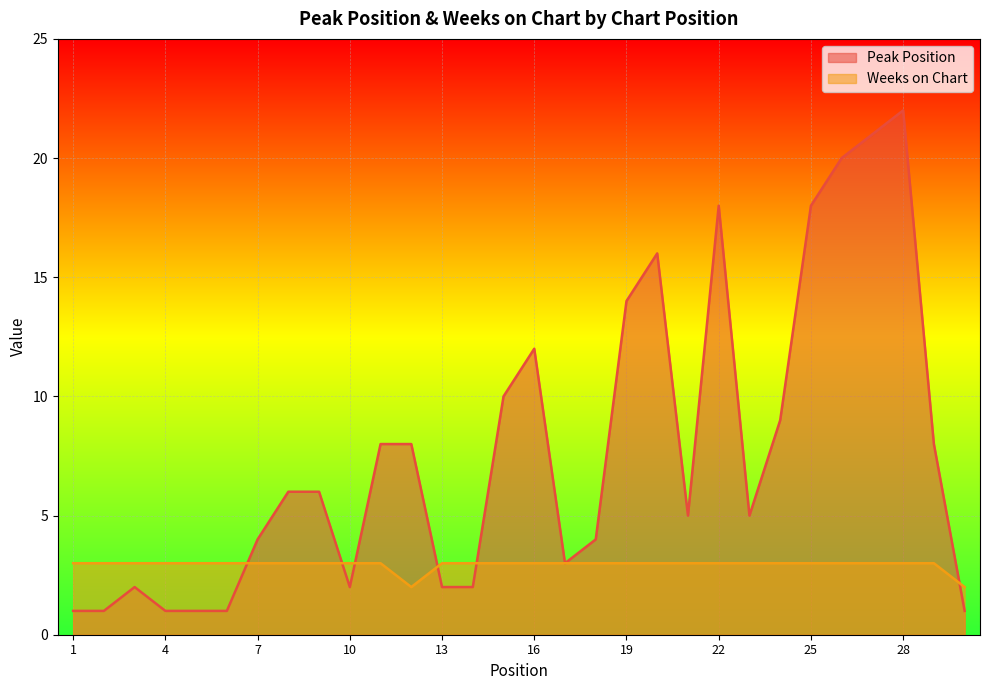

What is the maximum value for Peak Position?

22